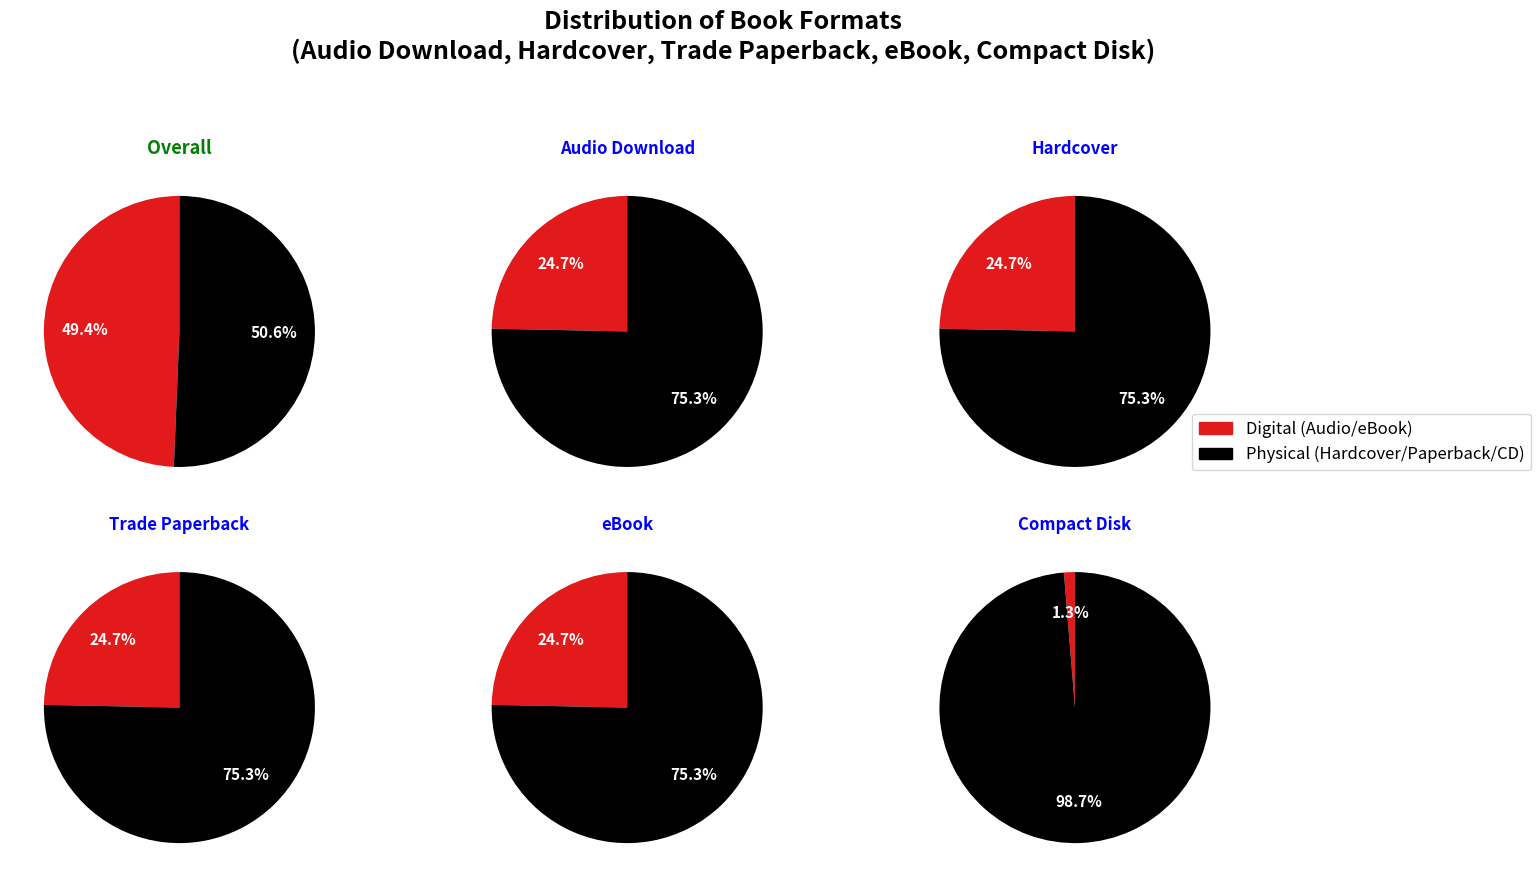

What is the total percentage of Trade Paperback and Audio Download?

49.4%